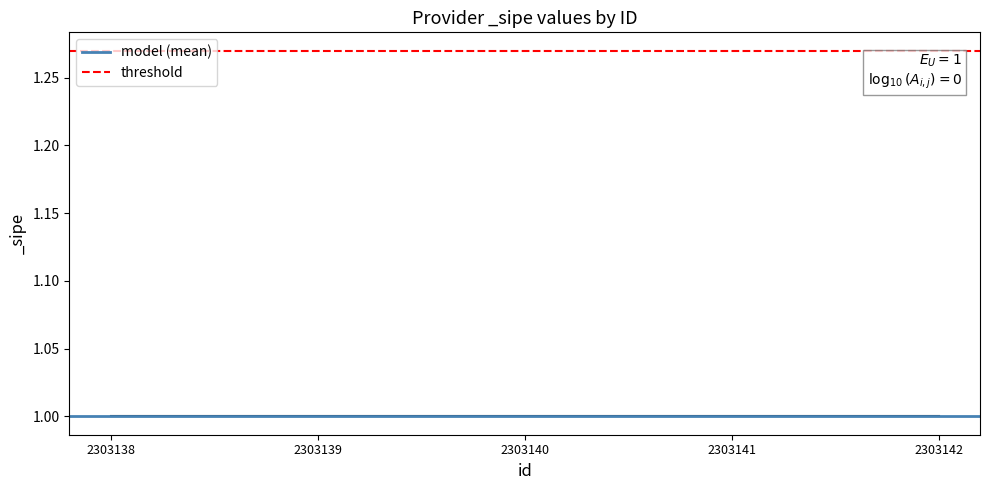

What is the value of the model (mean) point at the 1st from the left?

1.0